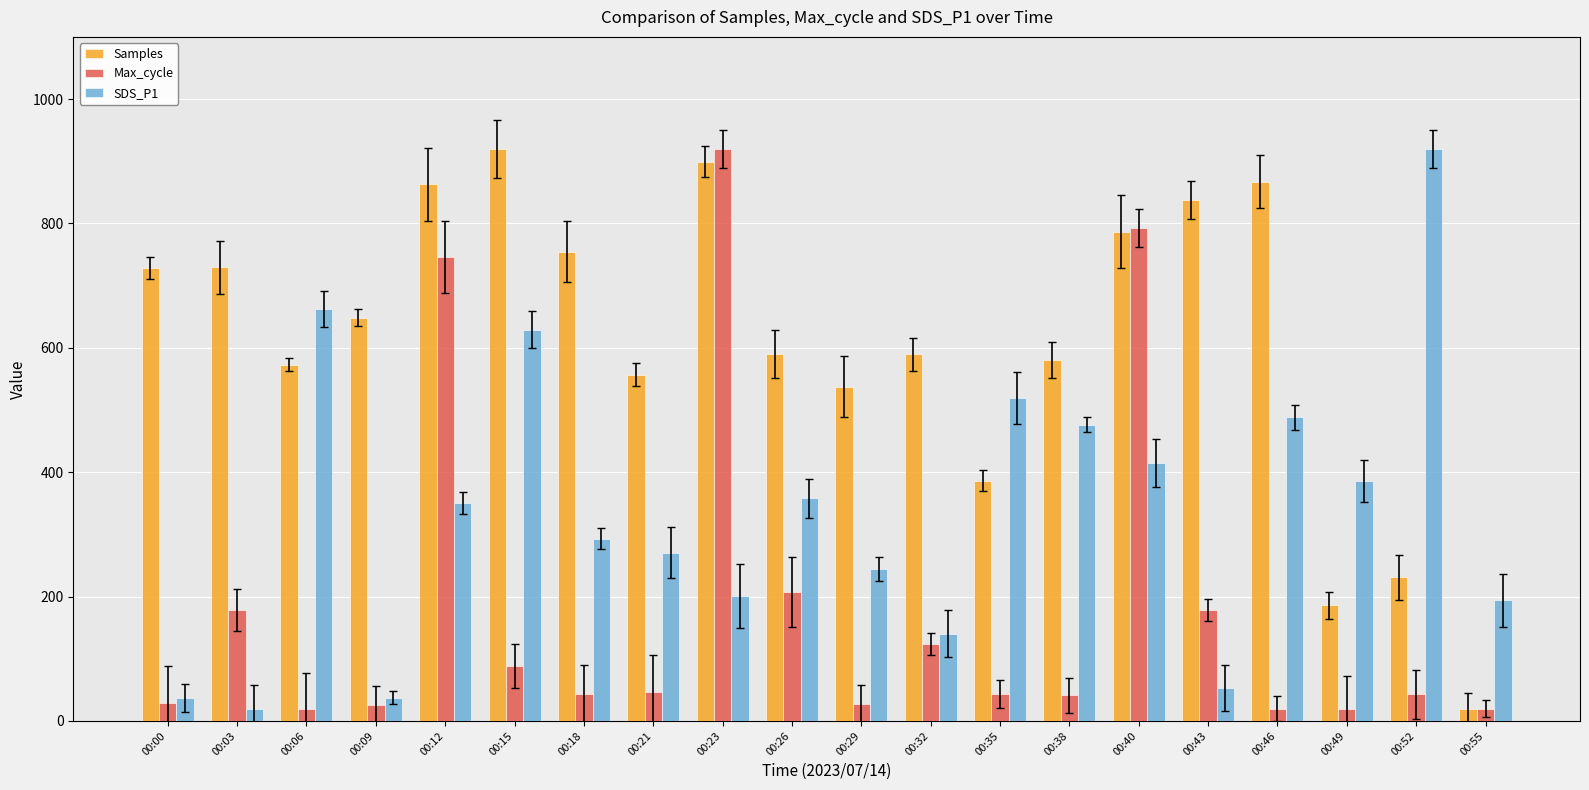

Reading left to right, what are all the values shown in this chart?

Samples: 00:00=728.2	00:03=729.4	00:06=573.0	00:09=648.3	00:12=862.7	00:15=920.0	00:18=754.8	00:21=557.0	00:23=899.6	00:26=590.5	00:29=537.6	00:32=589.3	00:35=386.4	00:38=580.4	00:40=786.7	00:43=838.1	00:46=867.1	00:49=185.7	00:52=231.2	00:55=20.0
Max_cycle: 00:00=29.6	00:03=178.6	00:06=20.0	00:09=25.7	00:12=746.1	00:15=88.8	00:18=42.9	00:21=46.8	00:23=920.0	00:26=207.3	00:29=27.6	00:32=123.2	00:35=42.9	00:38=41.0	00:40=792.0	00:43=178.6	00:46=20.0	00:49=20.0	00:52=42.9	00:55=20.0
SDS_P1: 00:00=37.4	00:03=20.0	00:06=662.4	00:09=37.4	00:12=350.8	00:15=629.3	00:18=293.3	00:21=270.7	00:23=201.0	00:26=357.7	00:29=244.6	00:32=140.1	00:35=519.6	00:38=476.1	00:40=415.2	00:43=53.1	00:46=488.3	00:49=385.6	00:52=920.0	00:55=194.1